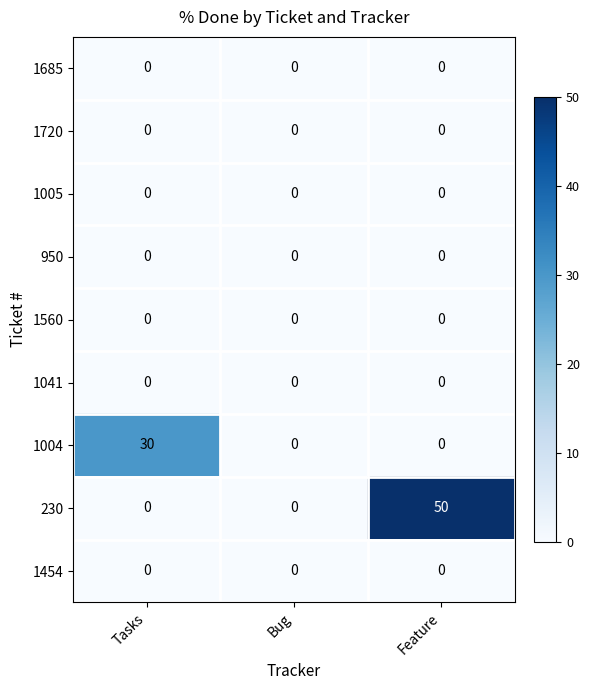

The value of 230 at Tasks is 18. True or false?

False